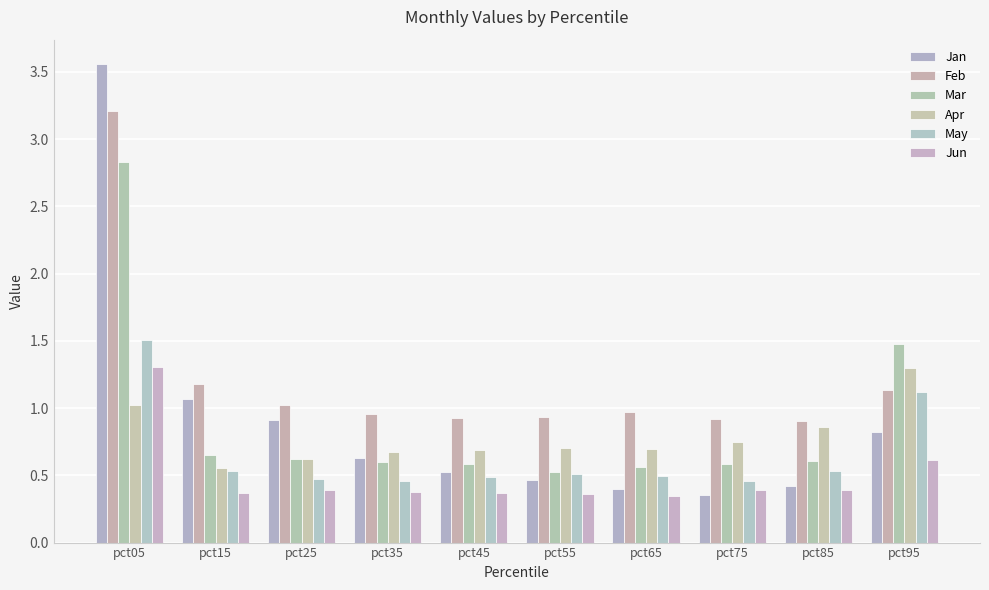

How many bars are there in total?

60